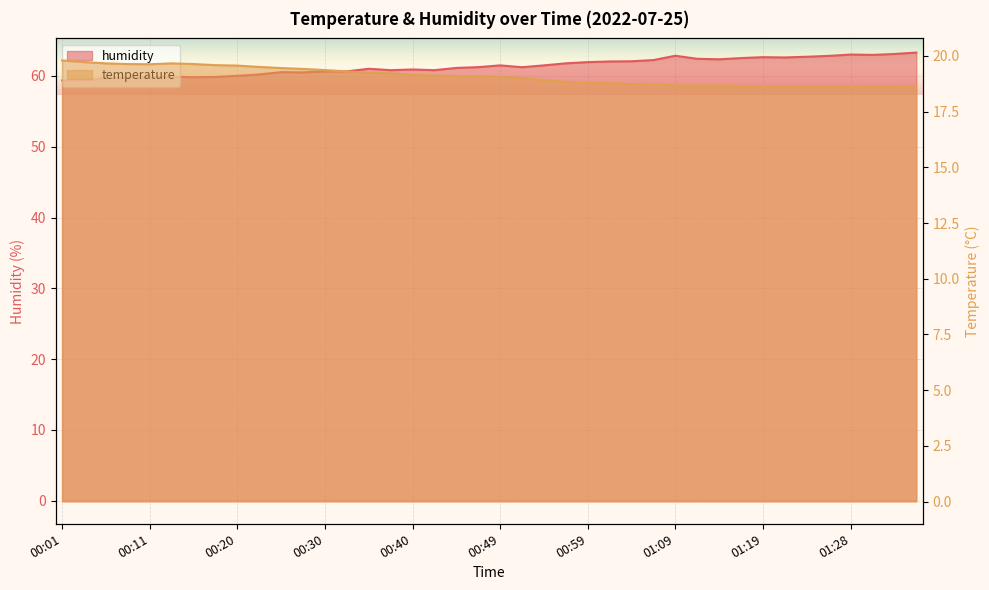

At which label does temperature reach its minimum?

01:36